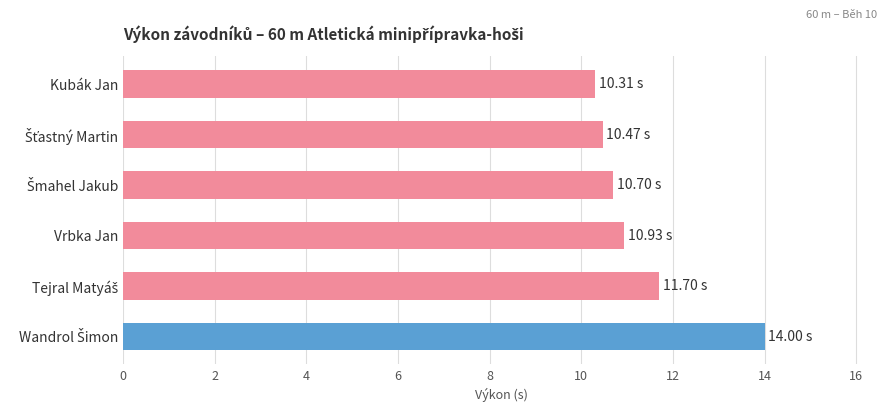

What is the label of the 3rd bar from the bottom?

Vrbka Jan